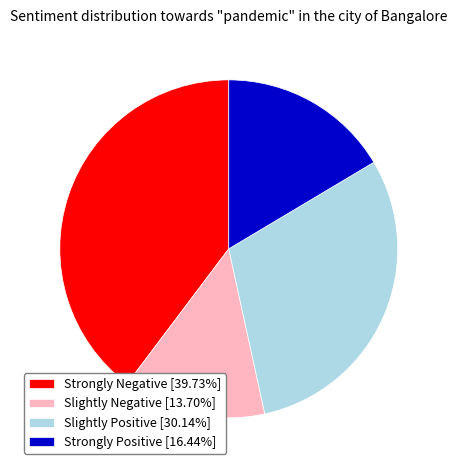

What is the ratio of the value at Strongly Negative [39.73%] to the value at Slightly Positive [30.14%]?

1.3